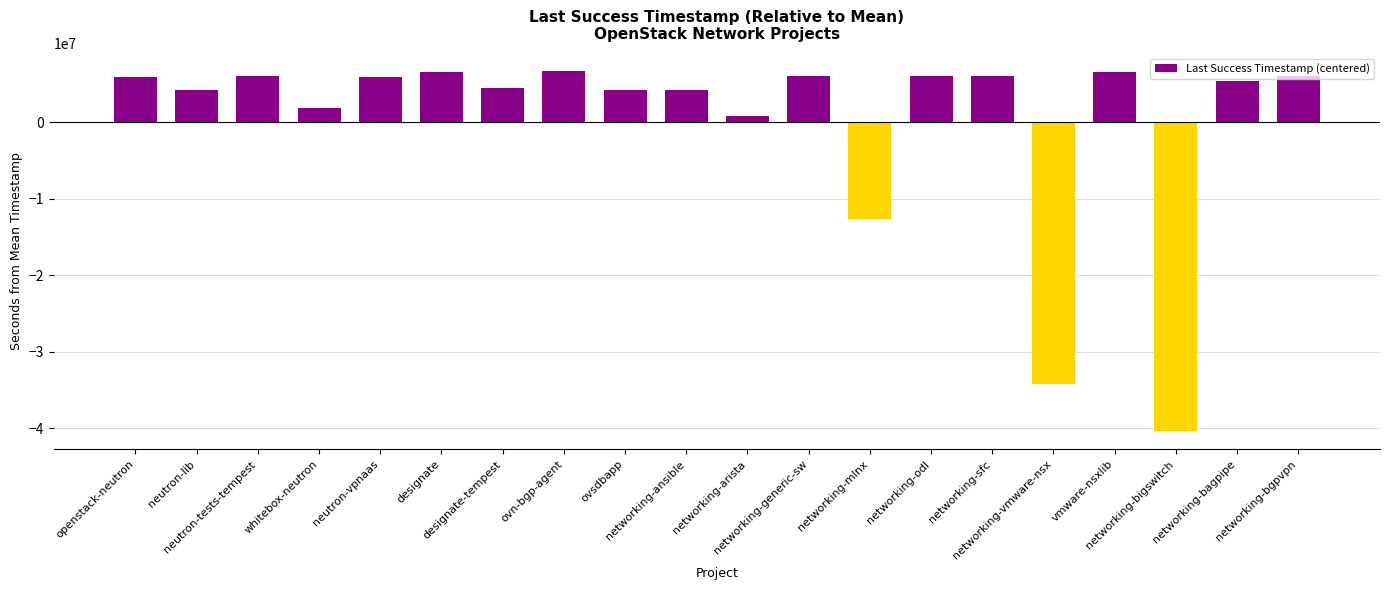

Is it true that the value at networking-mlnx is -12703544.8?

True